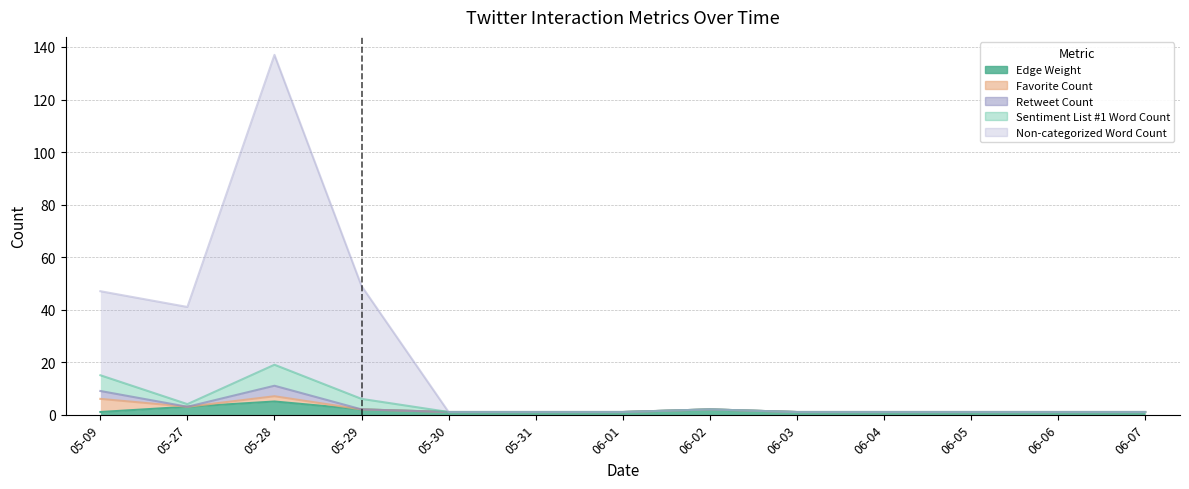

At which label is Retweet Count closest to 6?

05-09